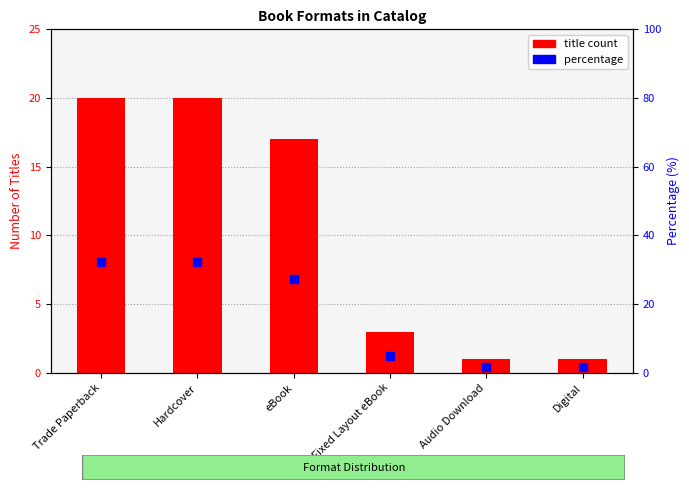

Is the value of title count at Audio Download greater than the value of percentage at eBook?

No